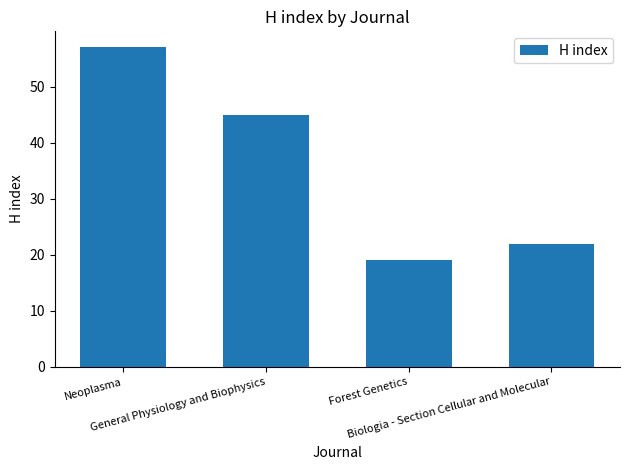

What is the ratio of the value at Biologia - Section Cellular and Molecular to the value at General Physiology and Biophysics?

0.5